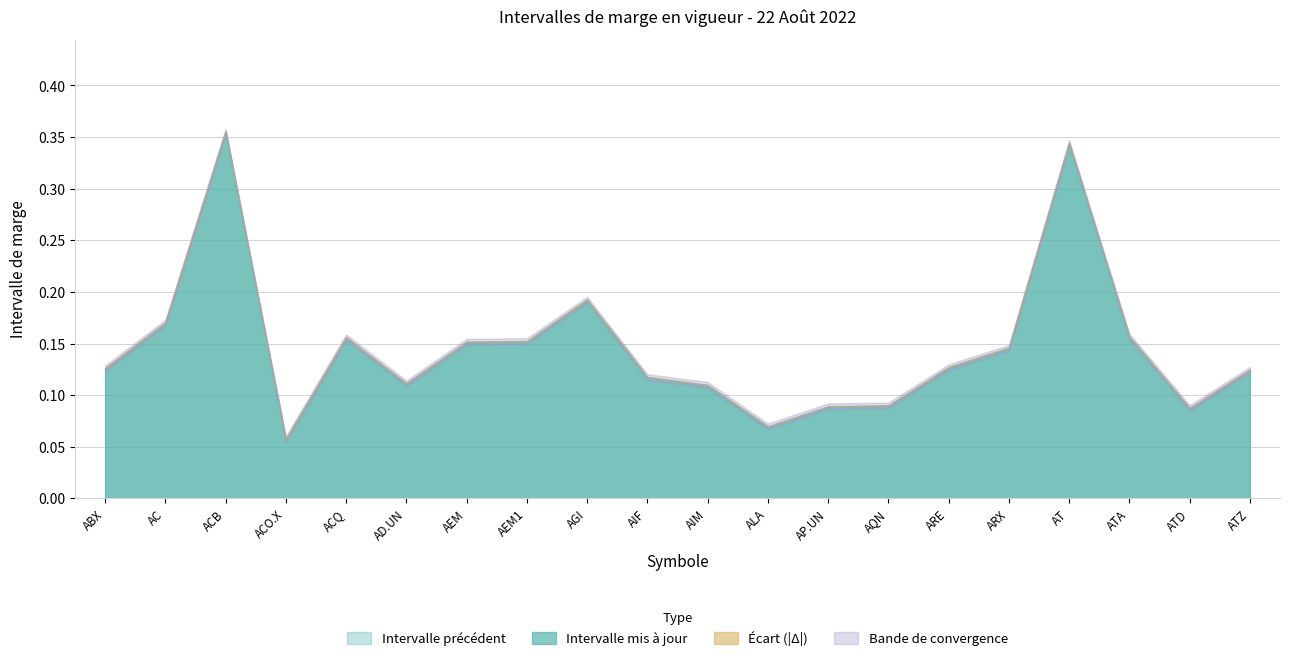

True or false: Intervalle mis a jour and Converge cross at least once.

False